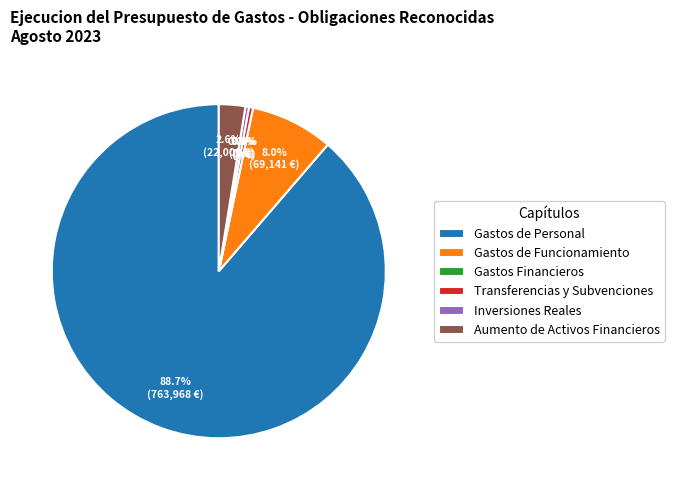

What is the total percentage of Gastos de Personal and Inversiones Reales?

89.0%